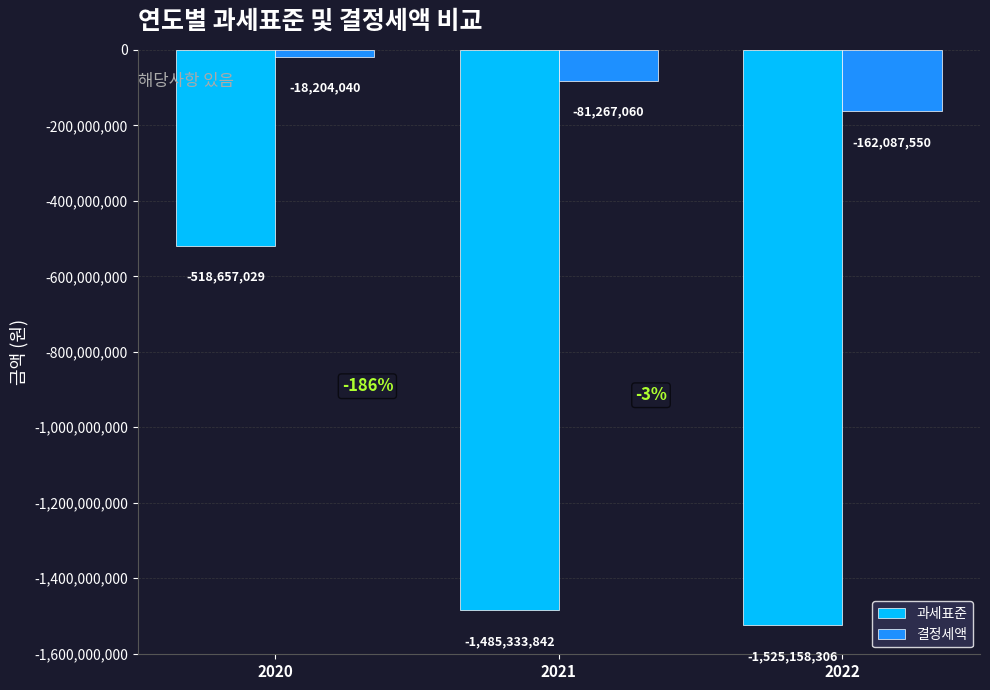

The value of 결정세액 at 2022 is -237197701. True or false?

False